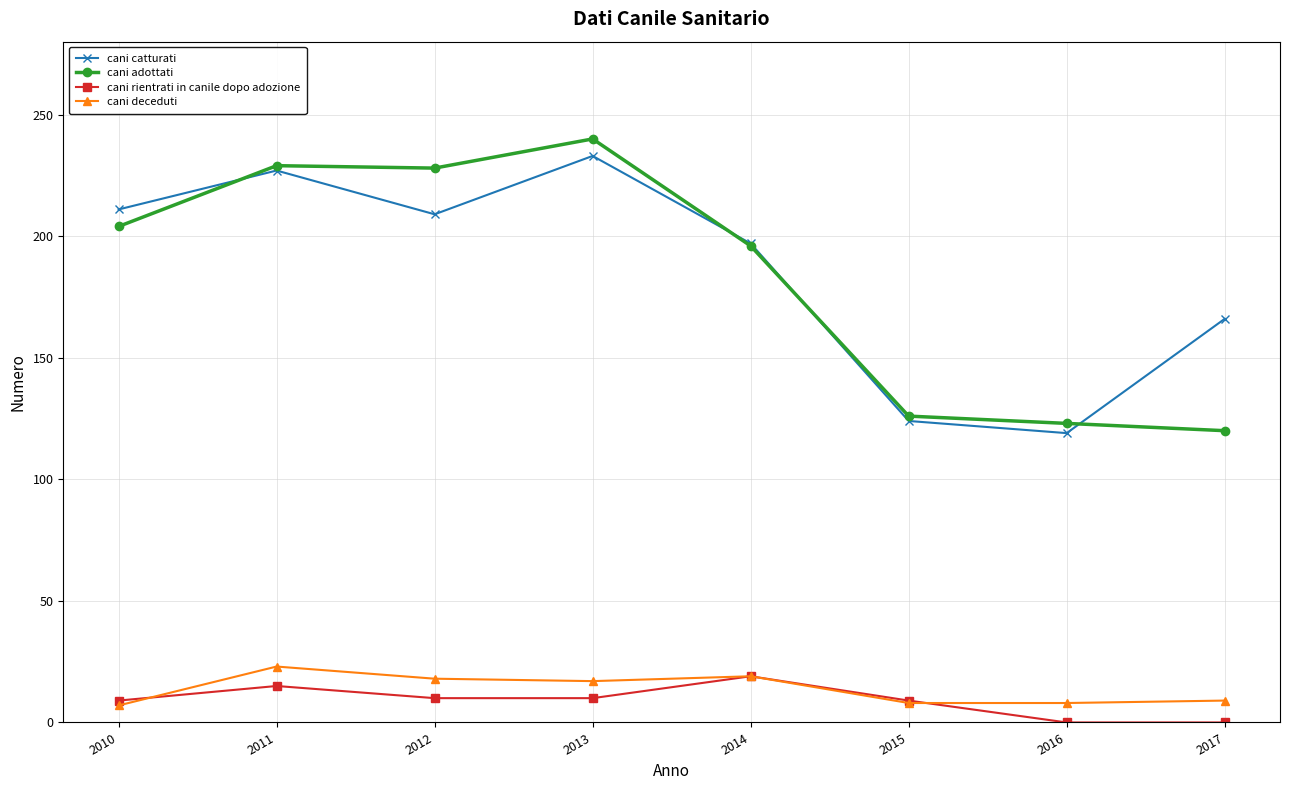

What is the sum of all cani adottati values?

1466